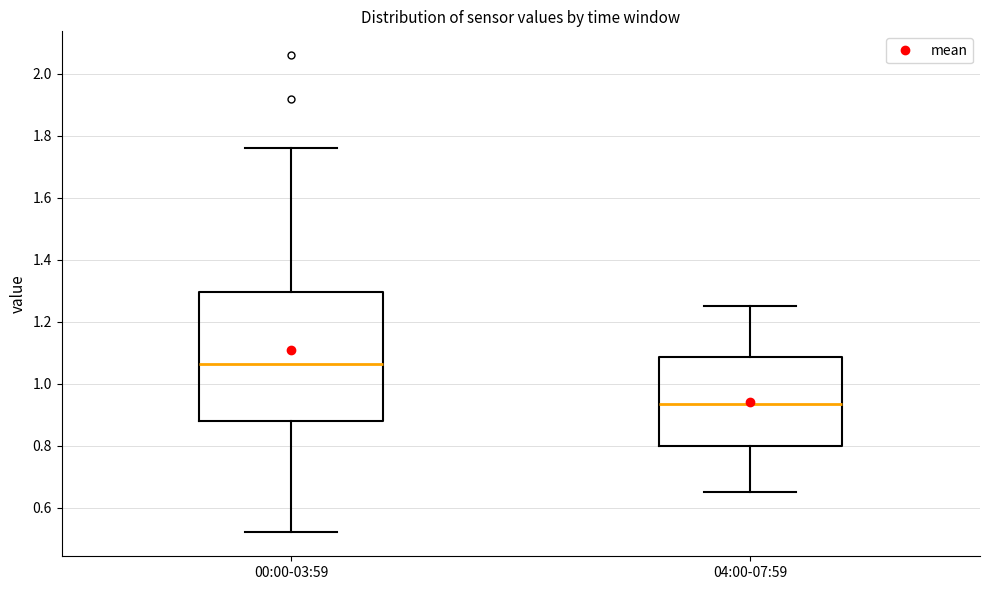

Reading left to right, transcribe this box plot: for each box, give where its median line is, the range the box spans, and where its two whiskers end, as read against the y-axis. The values are not printed on the chart, so give them approximately, as read against the axis.

00:00-03:59: median 1.06, box 0.88 to 1.30, whiskers 0.52 to 1.76
04:00-07:59: median 0.94, box 0.80 to 1.08, whiskers 0.66 to 1.26